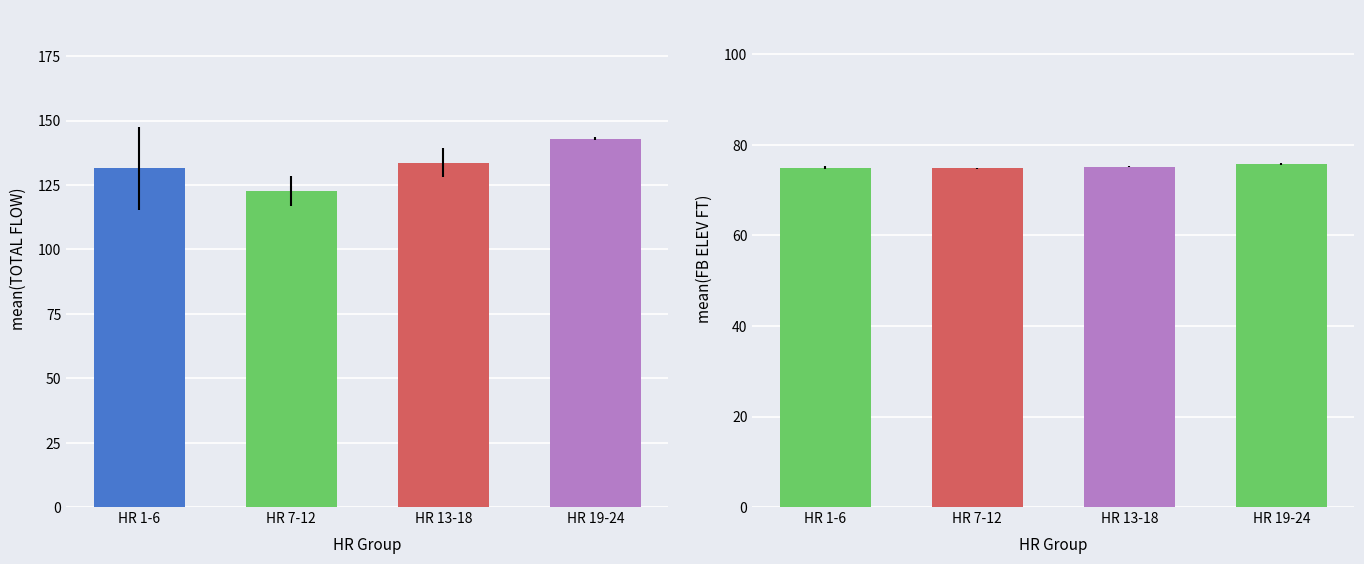

How many bars are there in total?

8